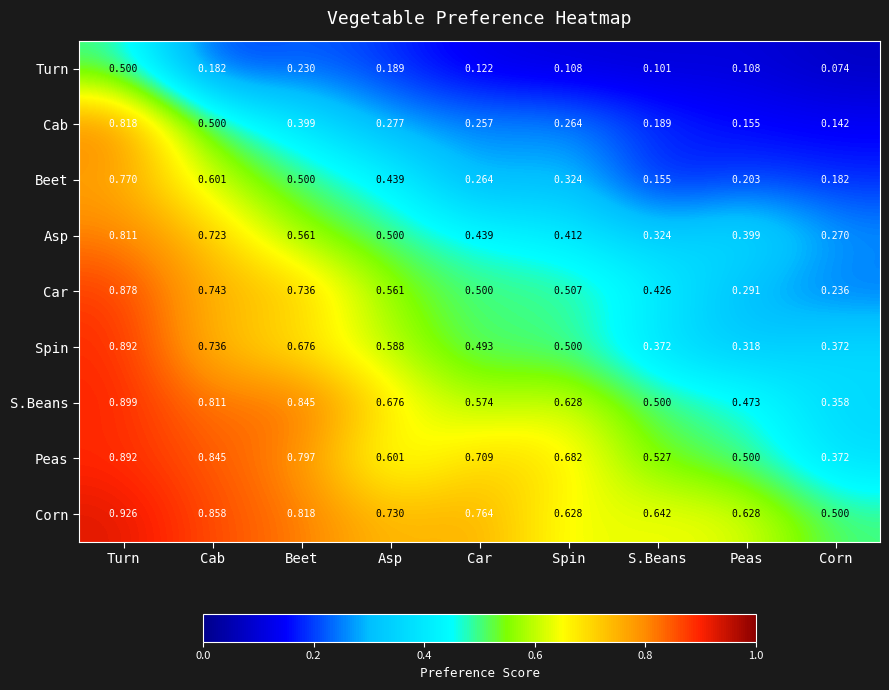

At which category is the sum across all series the highest?

Turn